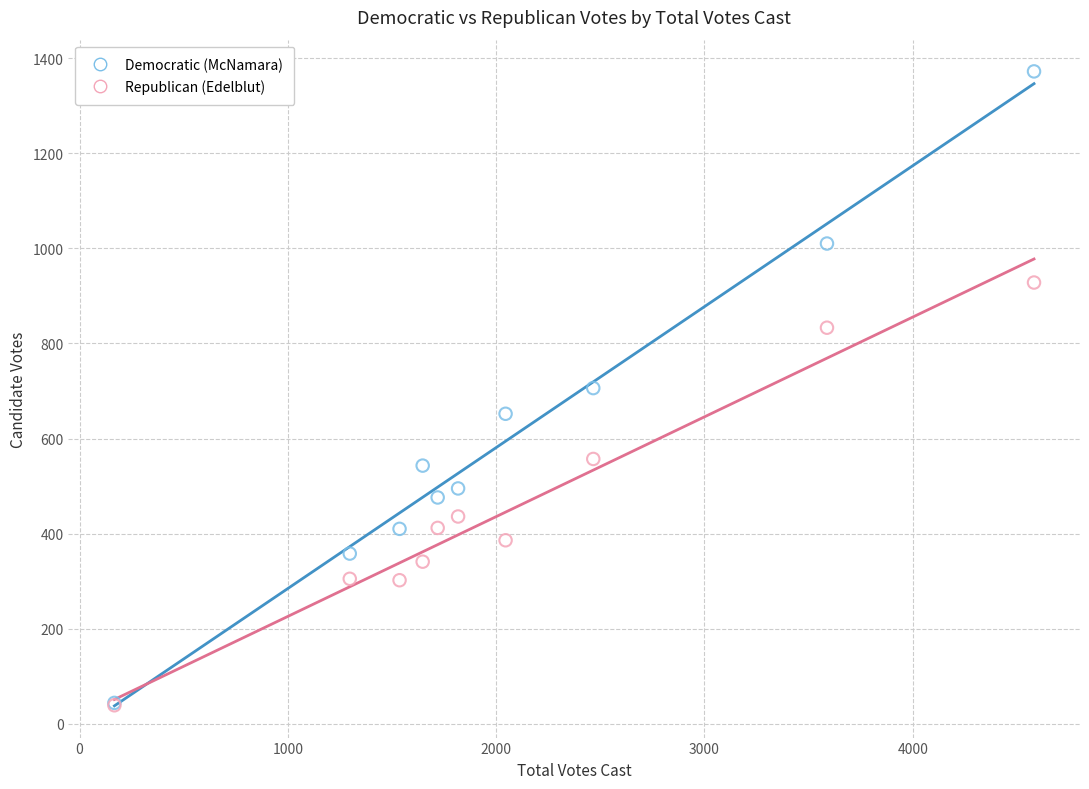

Which series has the largest Y range (max minus min)?

Democratic (McNamara)